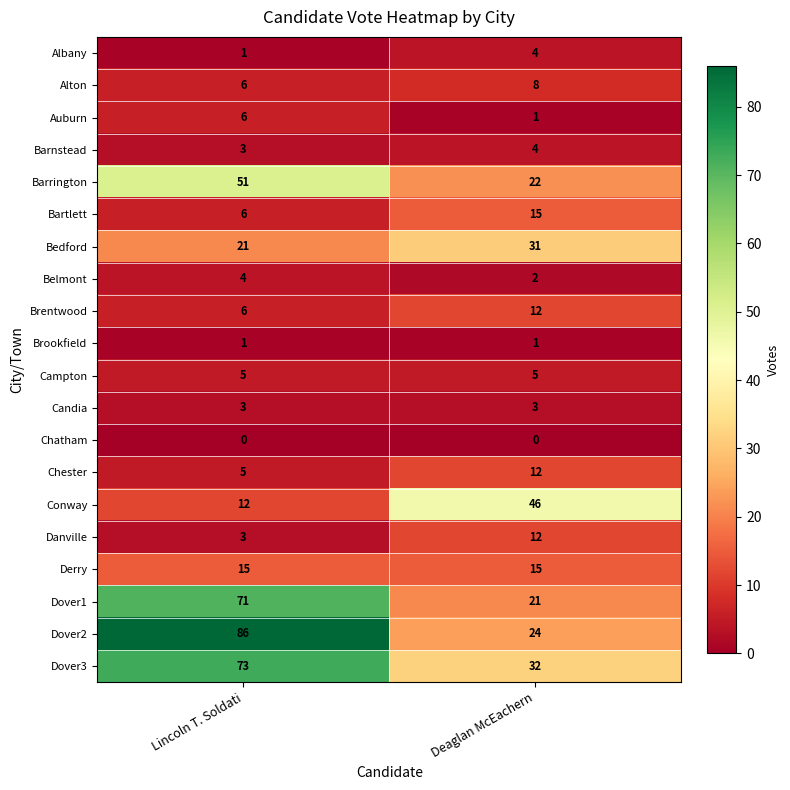

What is the difference between the maximum and minimum values in the Bartlett series?

9